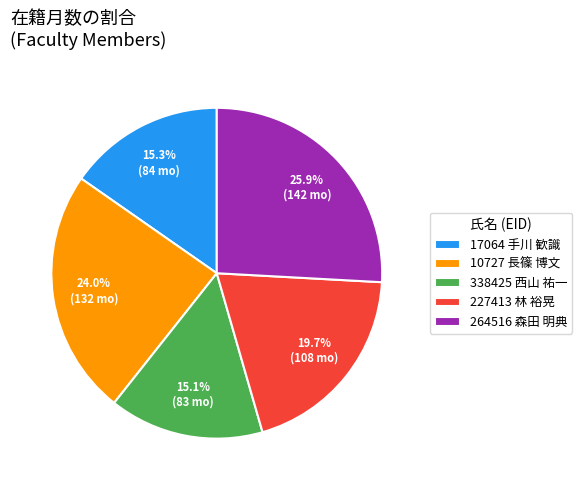

What is the total percentage of 17064 手川 歓識 and 10727 長篠 博文?

39.3%